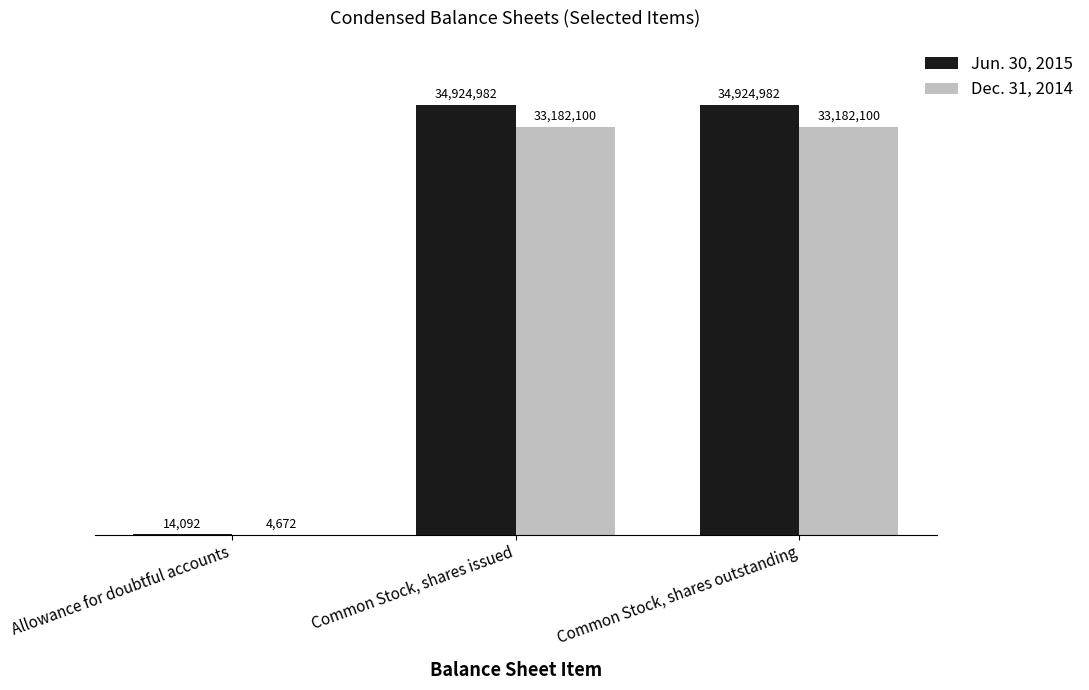

Is the value of Dec. 31, 2014 at Common Stock, shares outstanding greater than the value of Jun. 30, 2015 at Allowance for doubtful accounts?

Yes